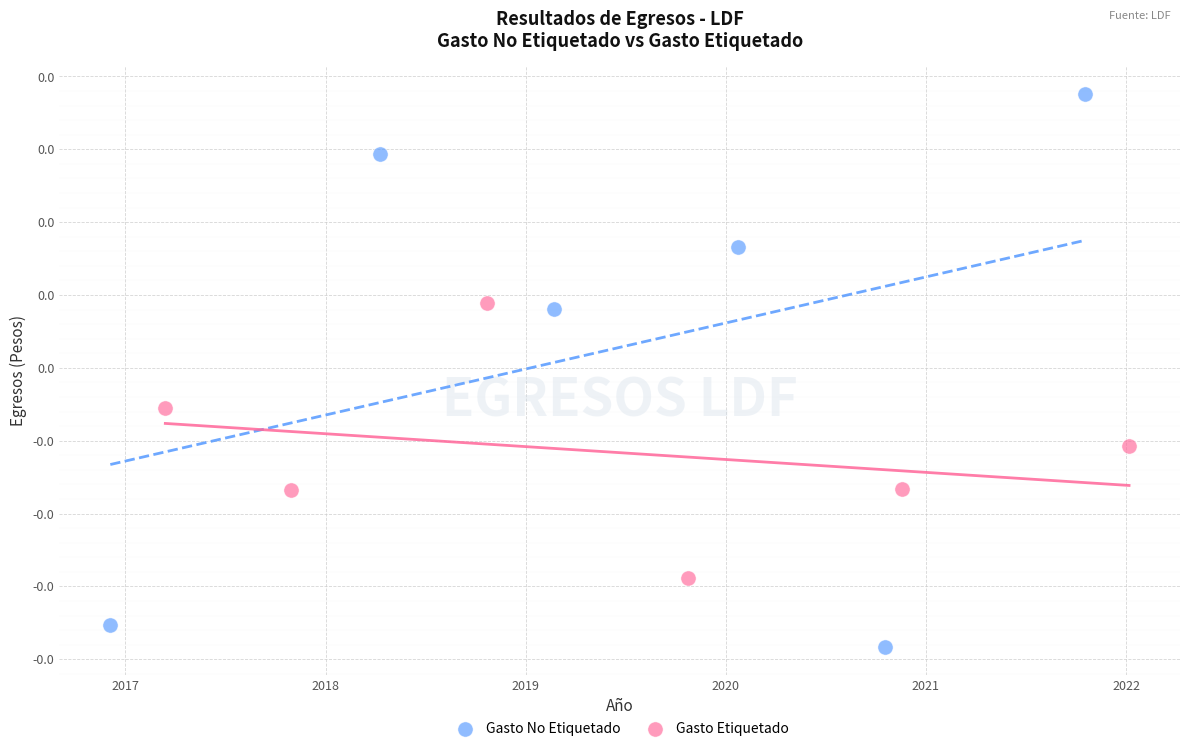

Which series contains the highest Y value?

Gasto No Etiquetado